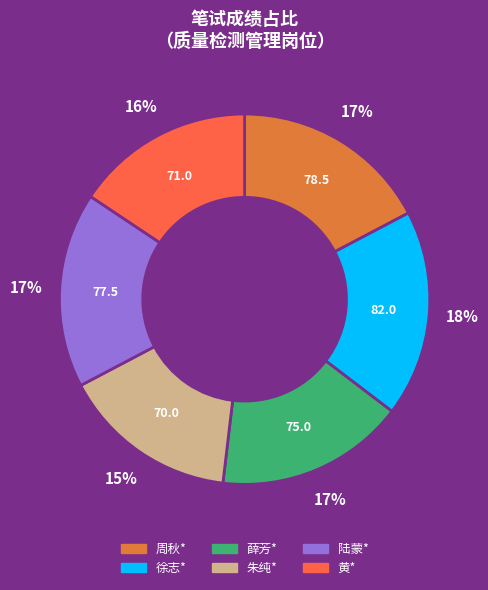

Combined, do 黄* and 朱纯* account for over 50%?

No